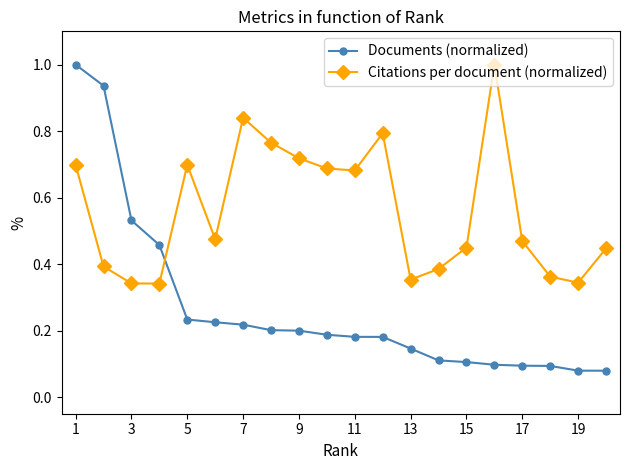

Which series has the widest spread of values?

Documents (normalized)